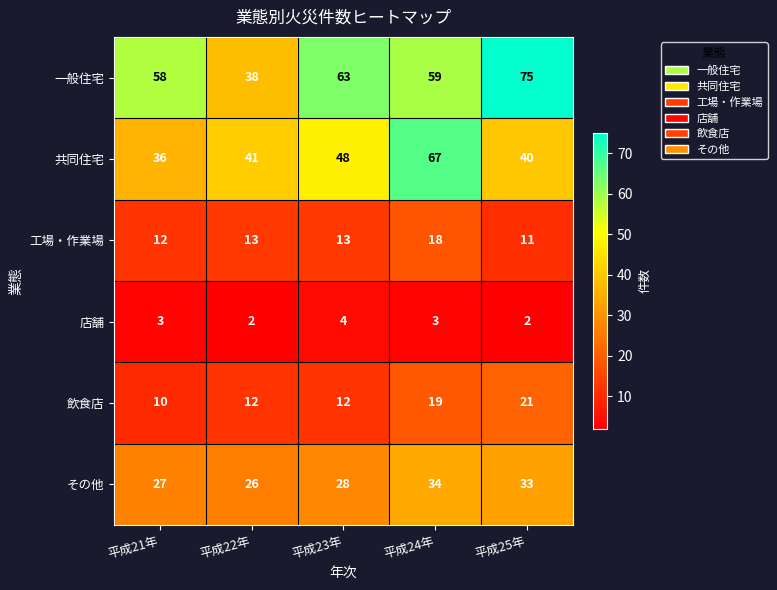

What is the difference between the highest and lowest values at 平成21年?

55